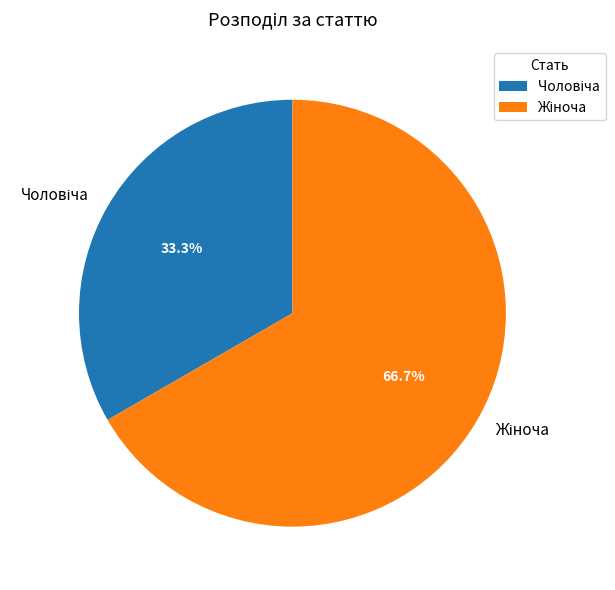

Count the number of slices in the pie.

2